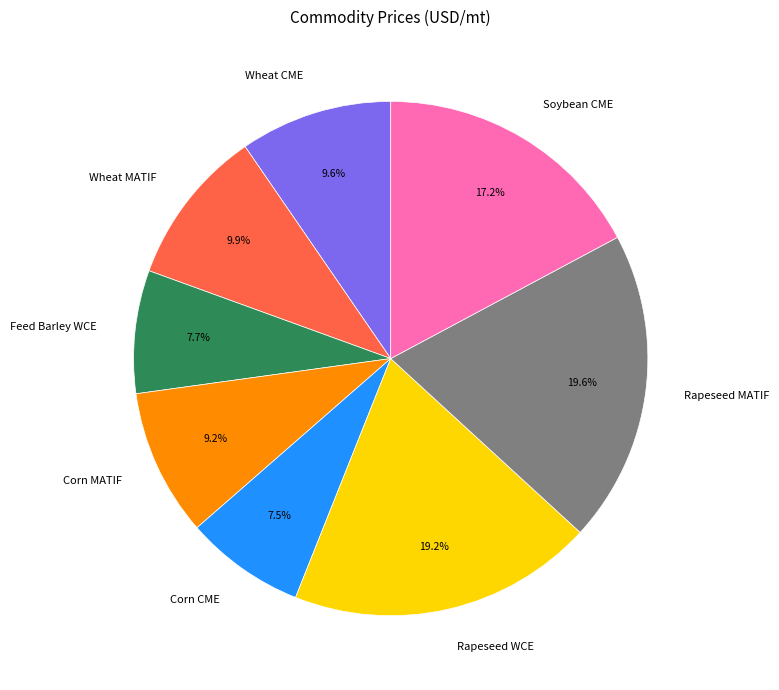

Approximately how many times larger is the value at Rapeseed MATIF compared to Soybean CME?

1.1